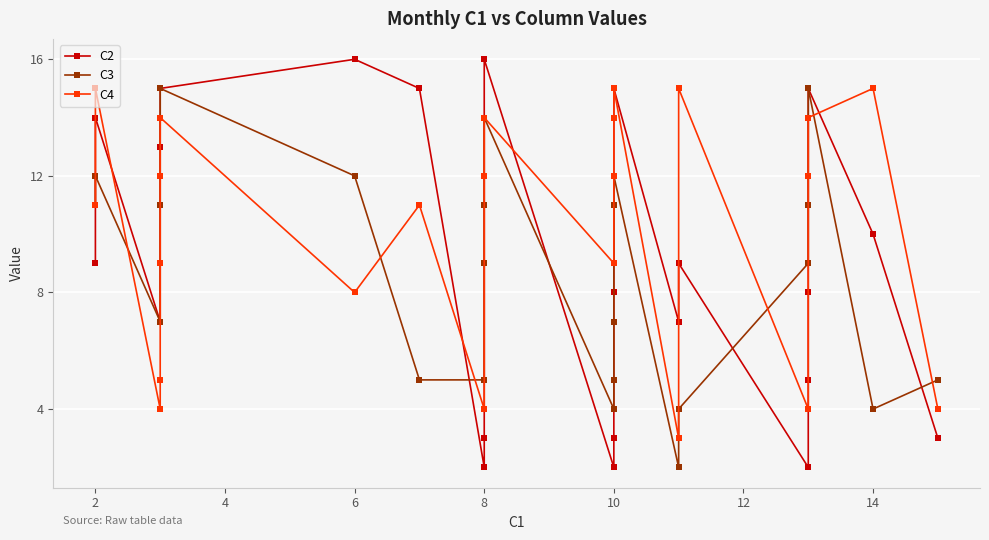

How many interior local valleys does the C3 series have?

4